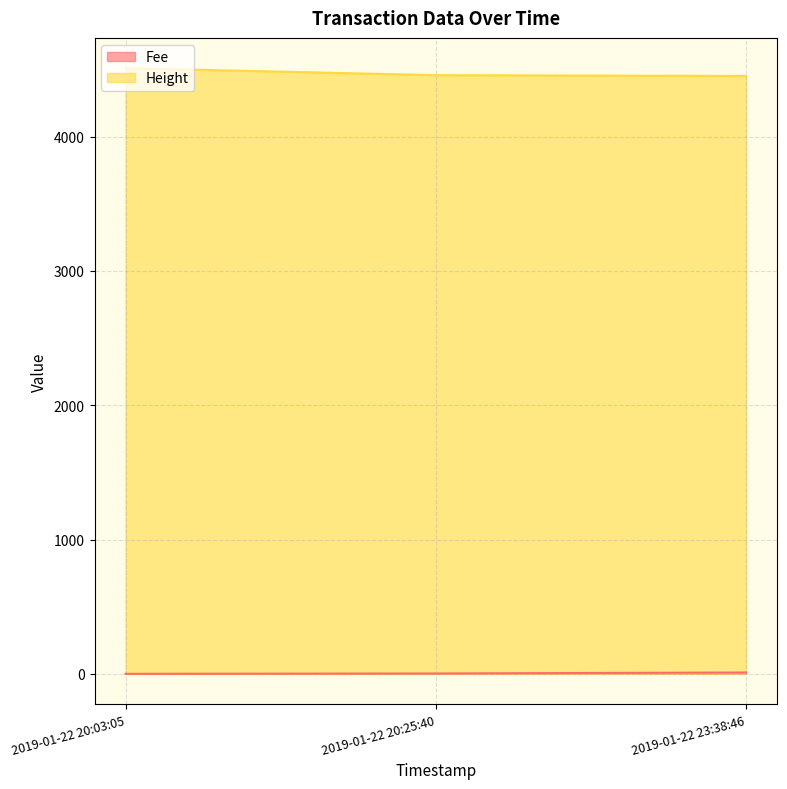

Reading left to right, what are all the values shown in this chart?

Fee: 2019-01-22 20:03:05=0.1	2019-01-22 20:25:40=2.6	2019-01-22 23:38:46=9.9
Height: 2019-01-22 20:03:05=4509.0	2019-01-22 20:25:40=4457.0	2019-01-22 23:38:46=4451.0